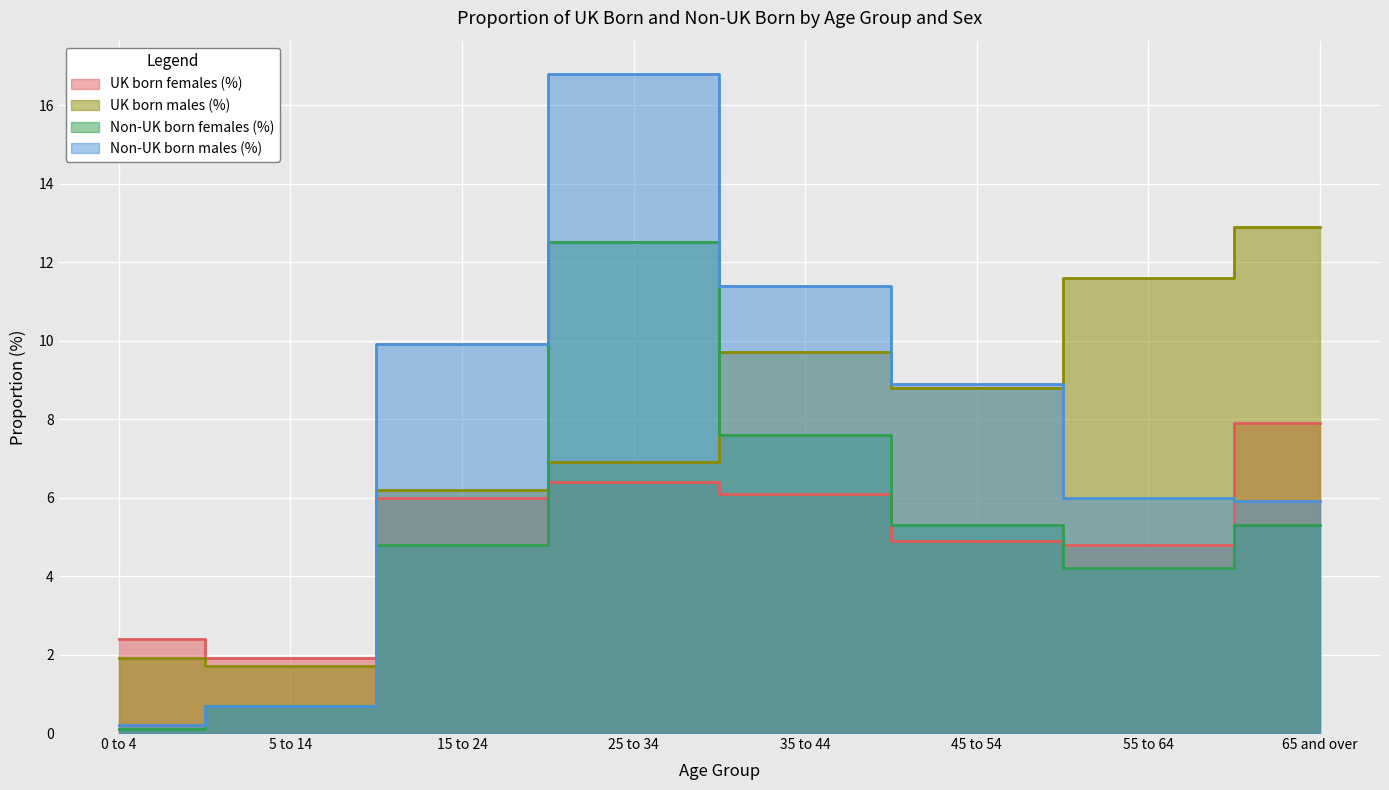

Where is Non-UK born males (%) nearest to the value 8?

45 to 54